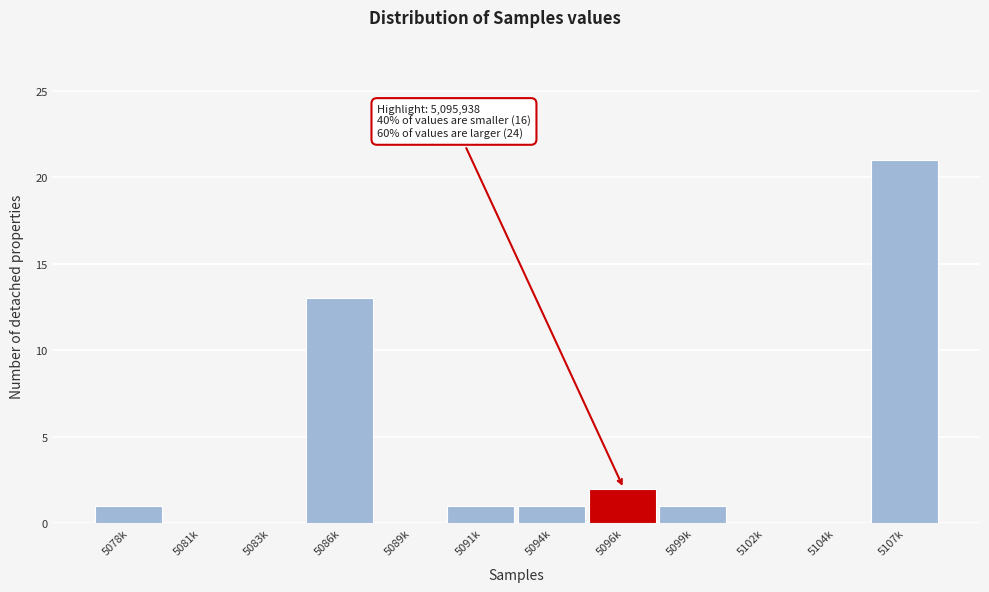

Reading left to right, list all the values displayed in this chart.

5078k=1	5081k=0	5083k=0	5086k=13	5089k=0	5091k=1	5094k=1	5096k=2	5099k=1	5102k=0	5104k=0	5107k=21